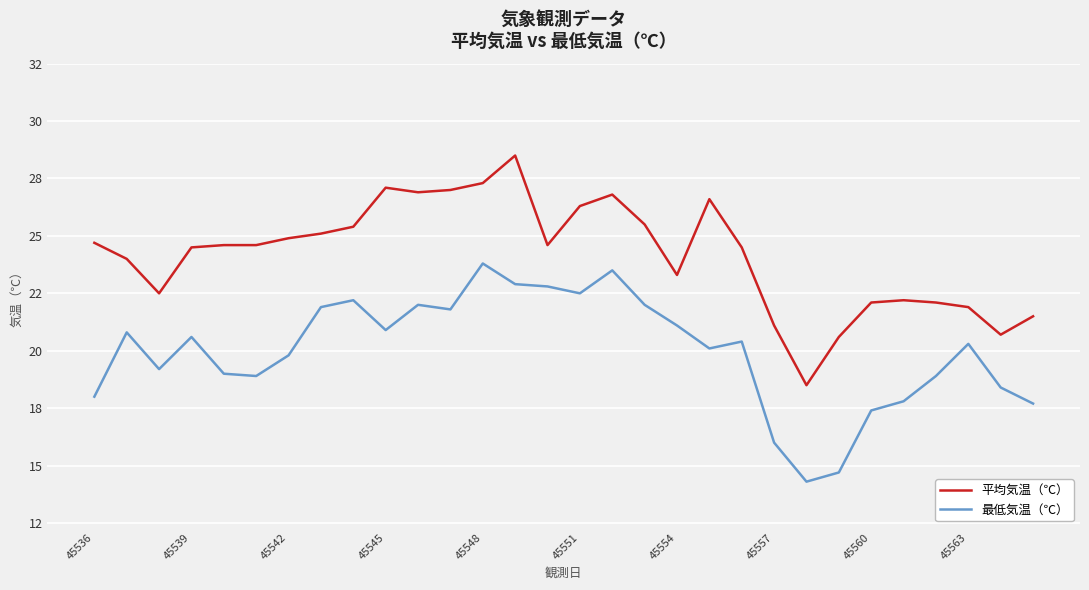

True or false: 平均気温（℃） and 最低気温（℃） intersect in this chart.

False